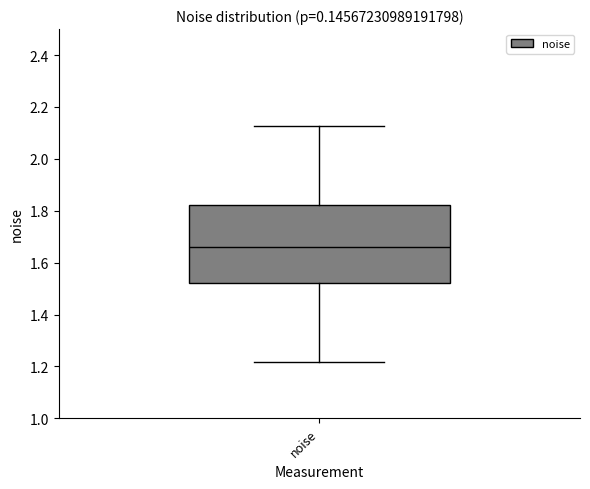

Where does the upper whisker of the box for noise end on the y-axis? The values are not printed on the chart, so give them approximately, as read against the axis.

2.12